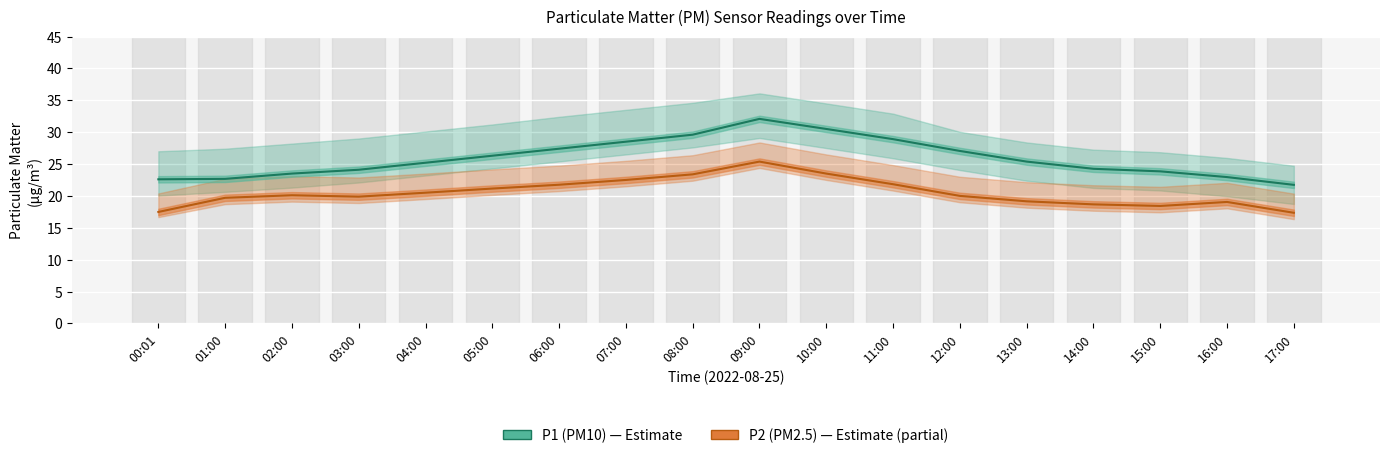

True or false: P1 (PM10) and P2 (PM2.5) intersect in this chart.

False